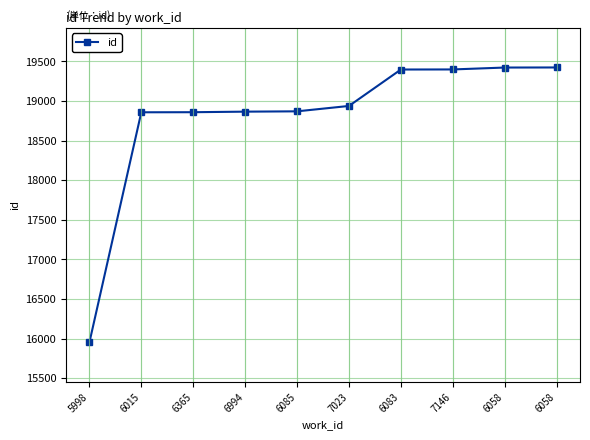

How many lines are shown in the chart?

1